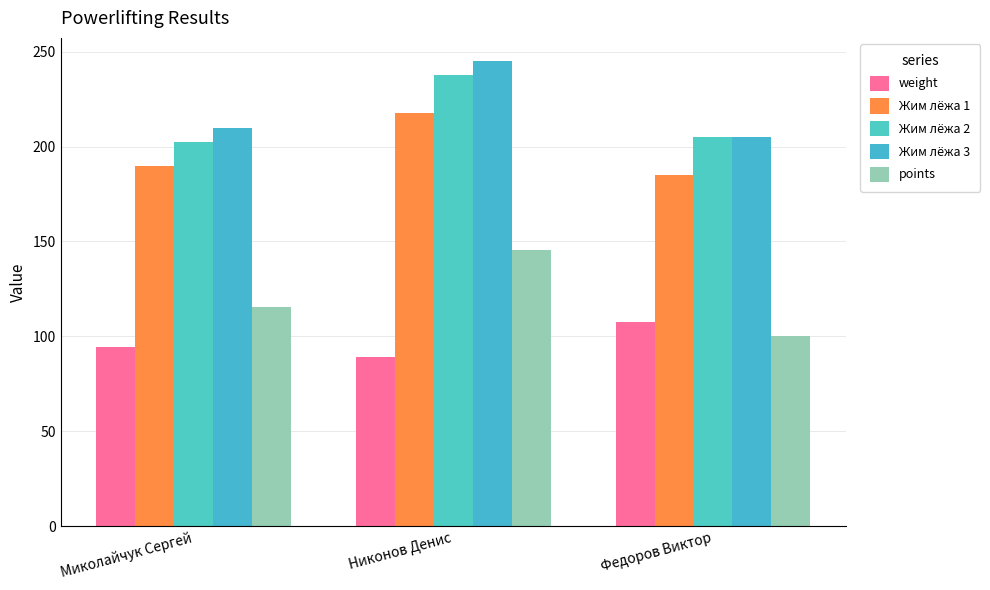

Reading left to right, what are all the values shown in this chart?

weight: Миколайчук Сергей=94.2	Никонов Денис=89.0	Федоров Виктор=107.4
Жим лёжа 1: Миколайчук Сергей=190.0	Никонов Денис=217.5	Федоров Виктор=185.0
Жим лёжа 2: Миколайчук Сергей=202.5	Никонов Денис=237.5	Федоров Виктор=205.0
Жим лёжа 3: Миколайчук Сергей=210.0	Никонов Денис=245.0	Федоров Виктор=205.0
points: Миколайчук Сергей=115.5	Никонов Денис=145.7	Федоров Виктор=100.2